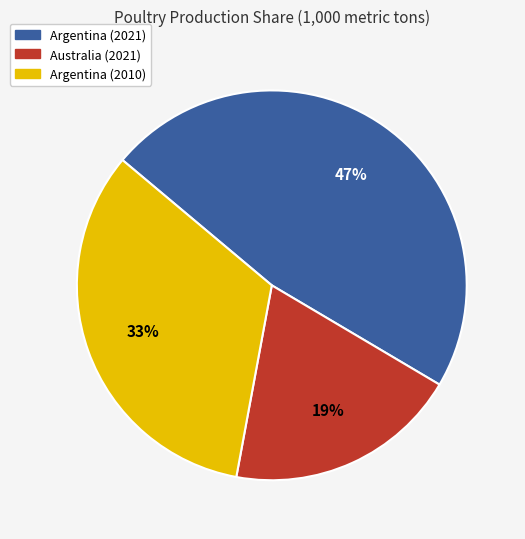

To the nearest percent, what is the difference between the largest and smallest slice percentages?

28%